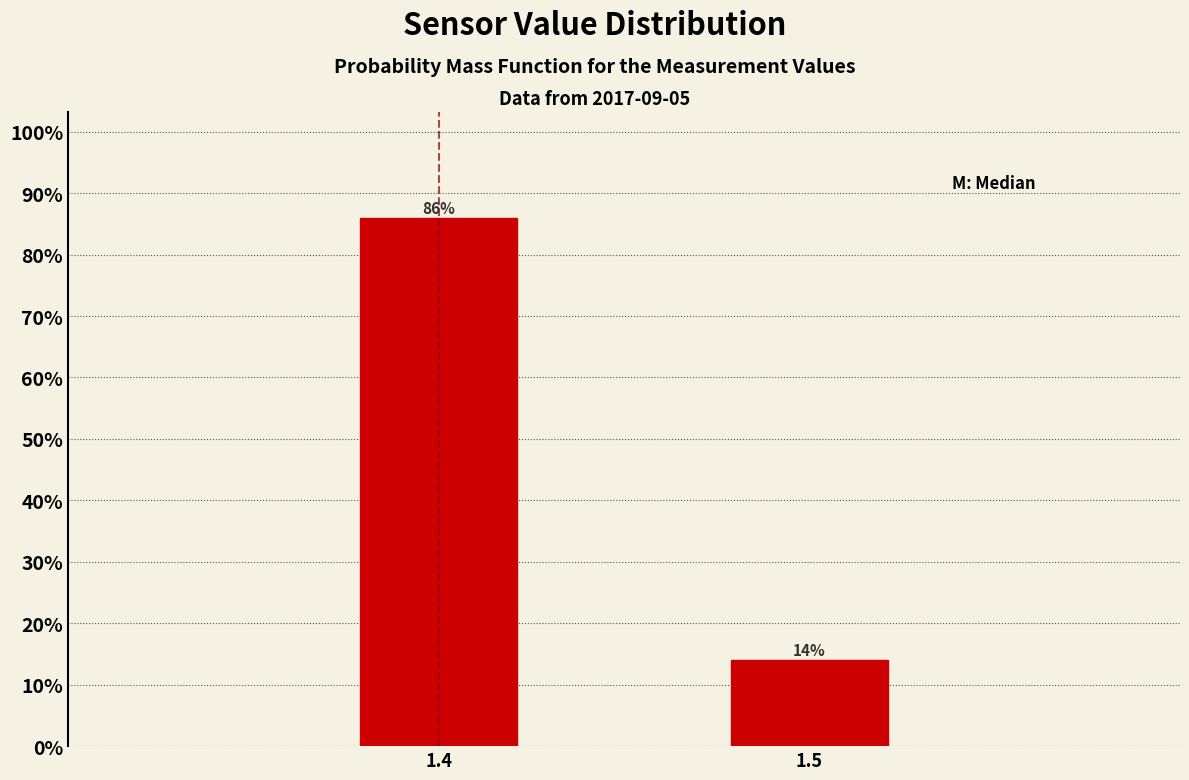

Reading right to left, extract all data points from this chart.

14.0	86.0